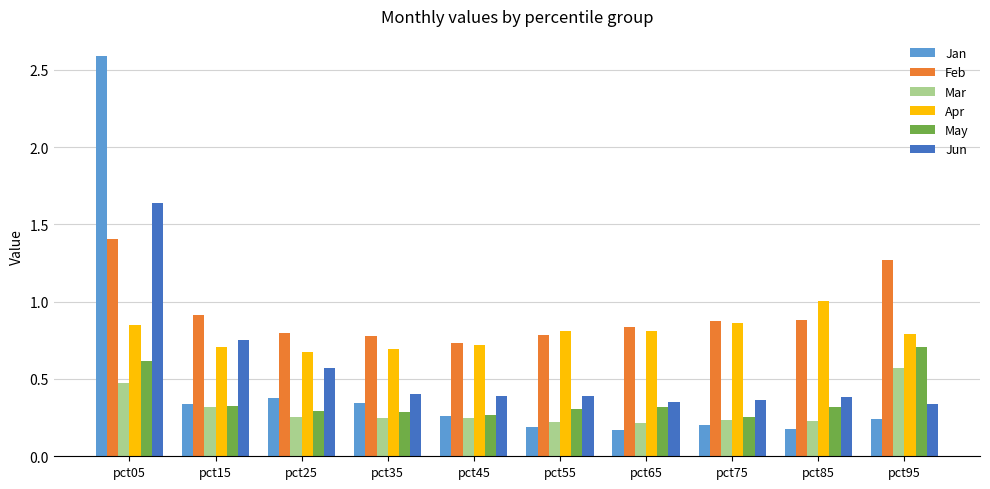

What is the sum of all Mar values?

3.0